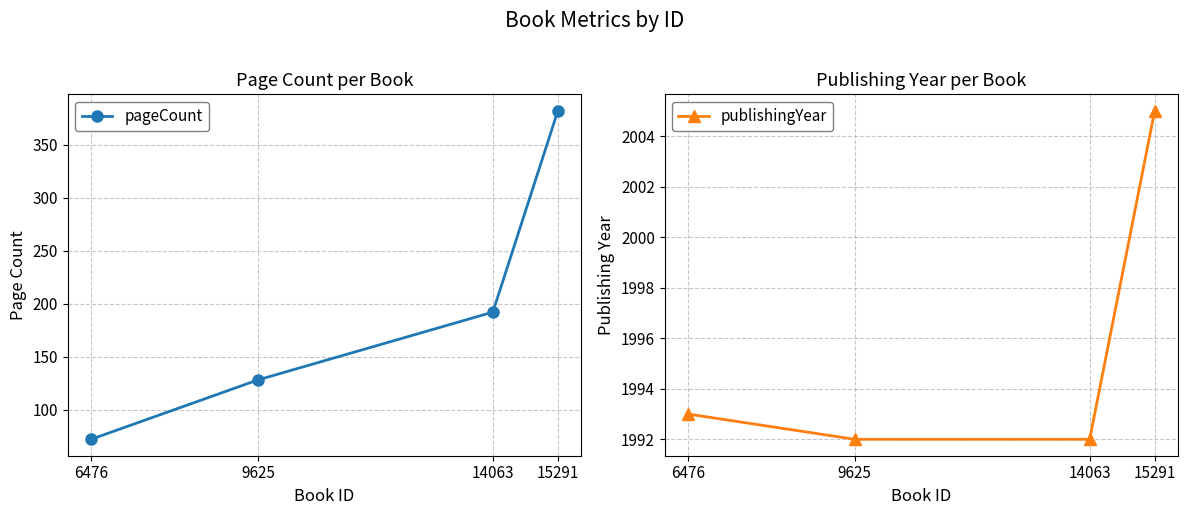

Rank the series at 15291 from highest to lowest value.

publishingYear, pageCount